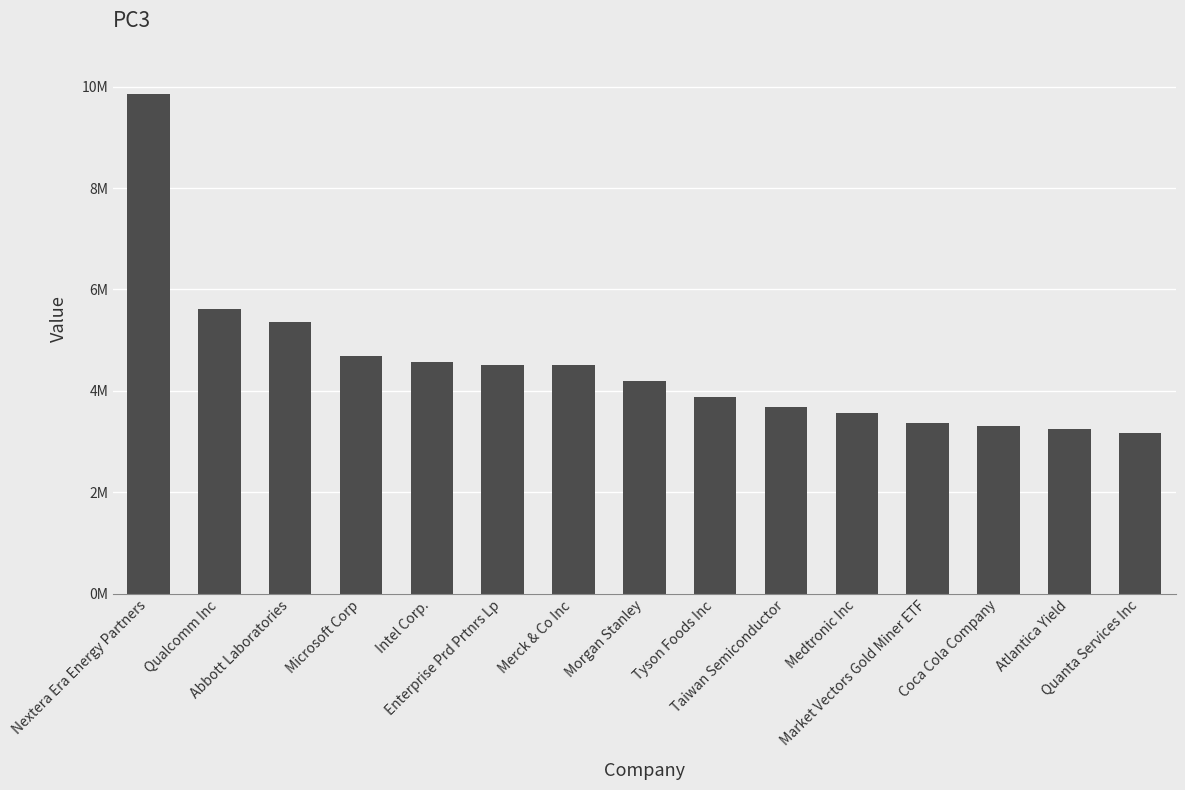

What position from the left is Abbott Laboratories?

3